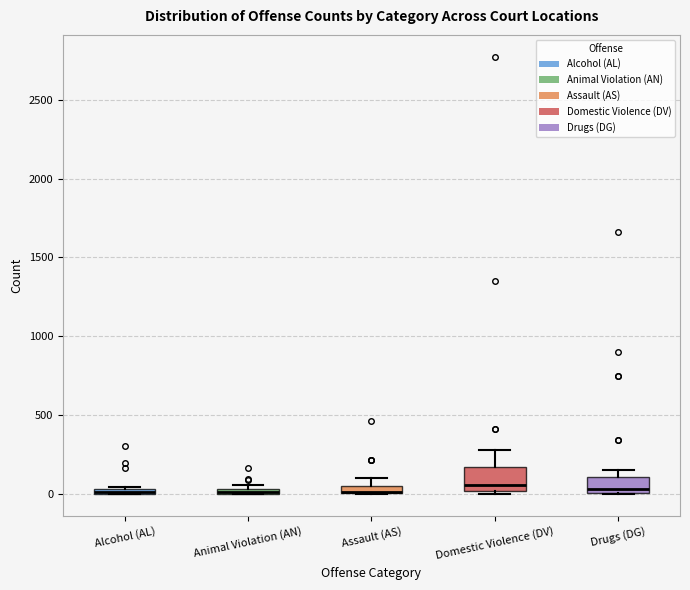

Where is the lower edge of the box for Animal Violation (AN) on the y-axis? The values are not printed on the chart, so give them approximately, as read against the axis.

0